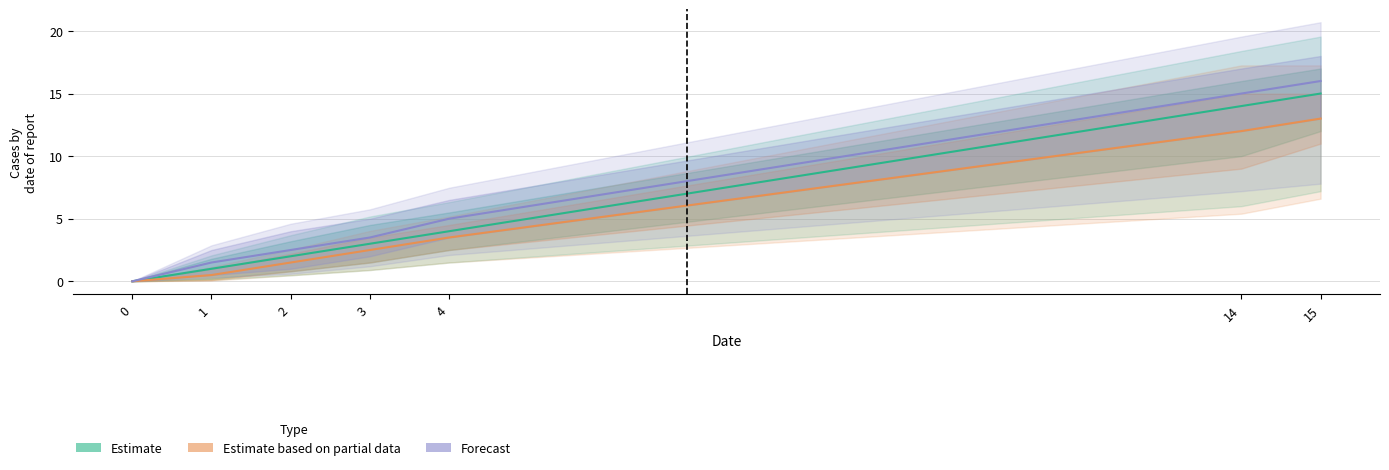

How many lines are shown in the chart?

3